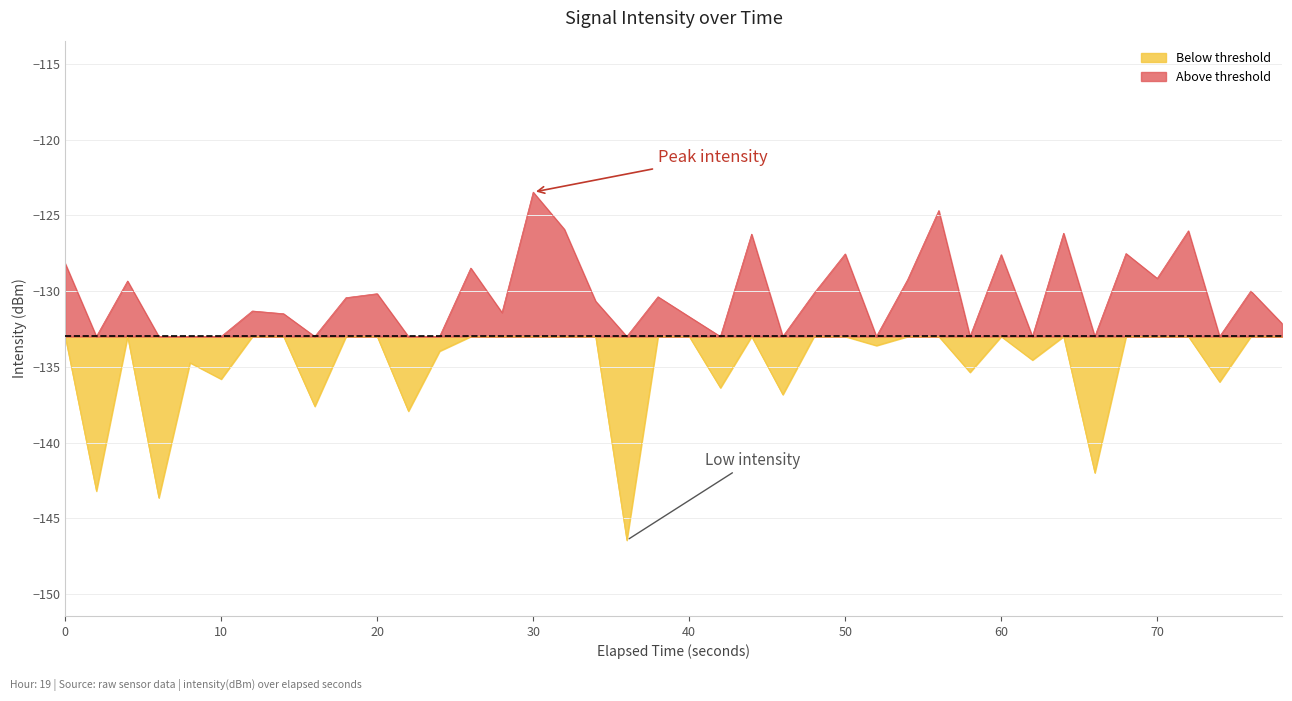

How many lines are shown in the chart?

2